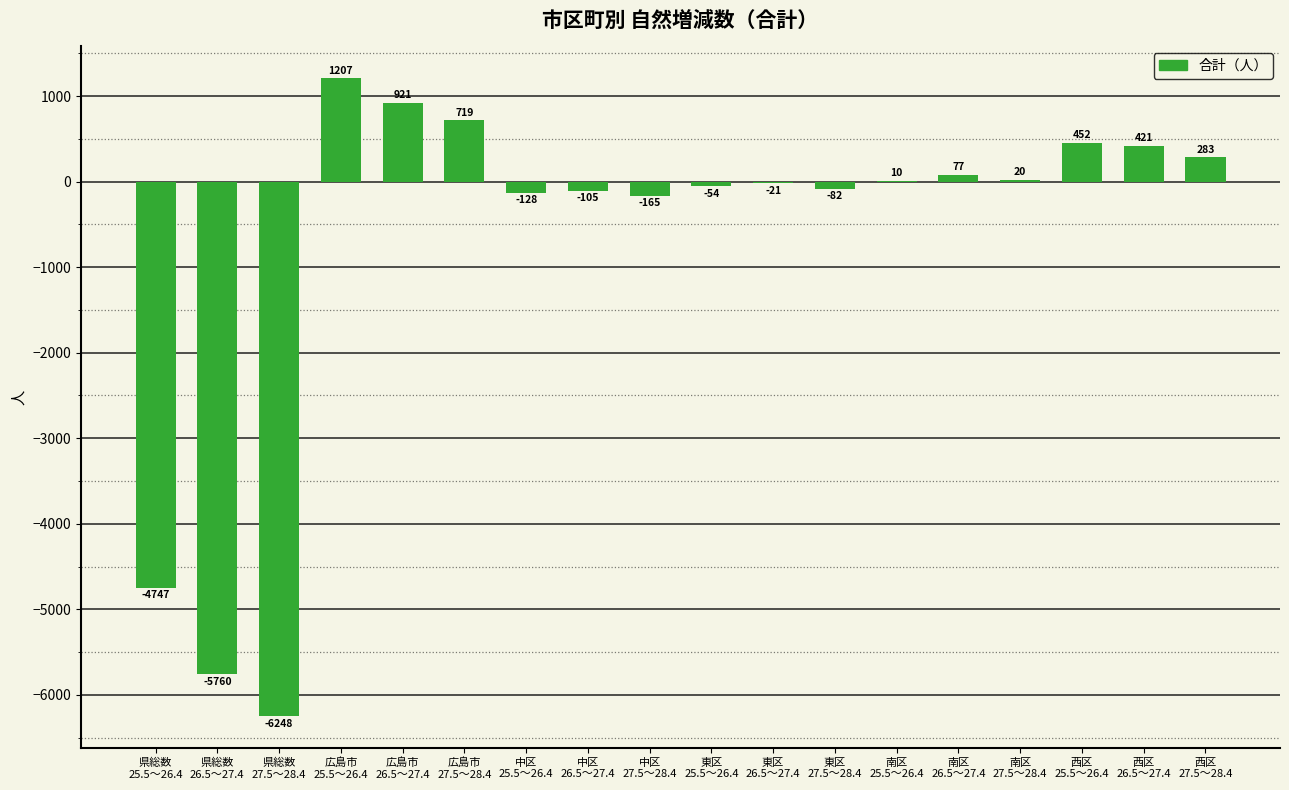

What is the maximum value shown in the chart?

1207